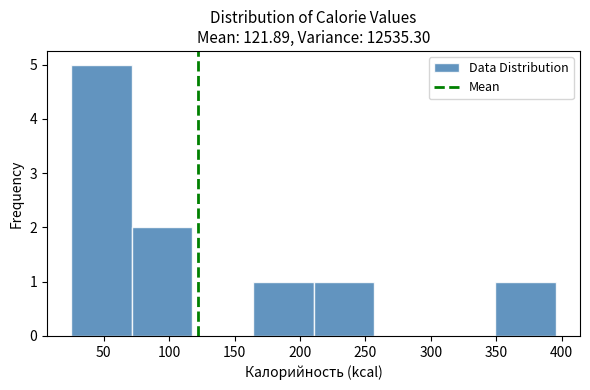

How tall is the bar that spans 350 to 395 on the x-axis? Neither the bar edges nor the heights are printed on the chart, so give them approximately, as read against the axes.

1